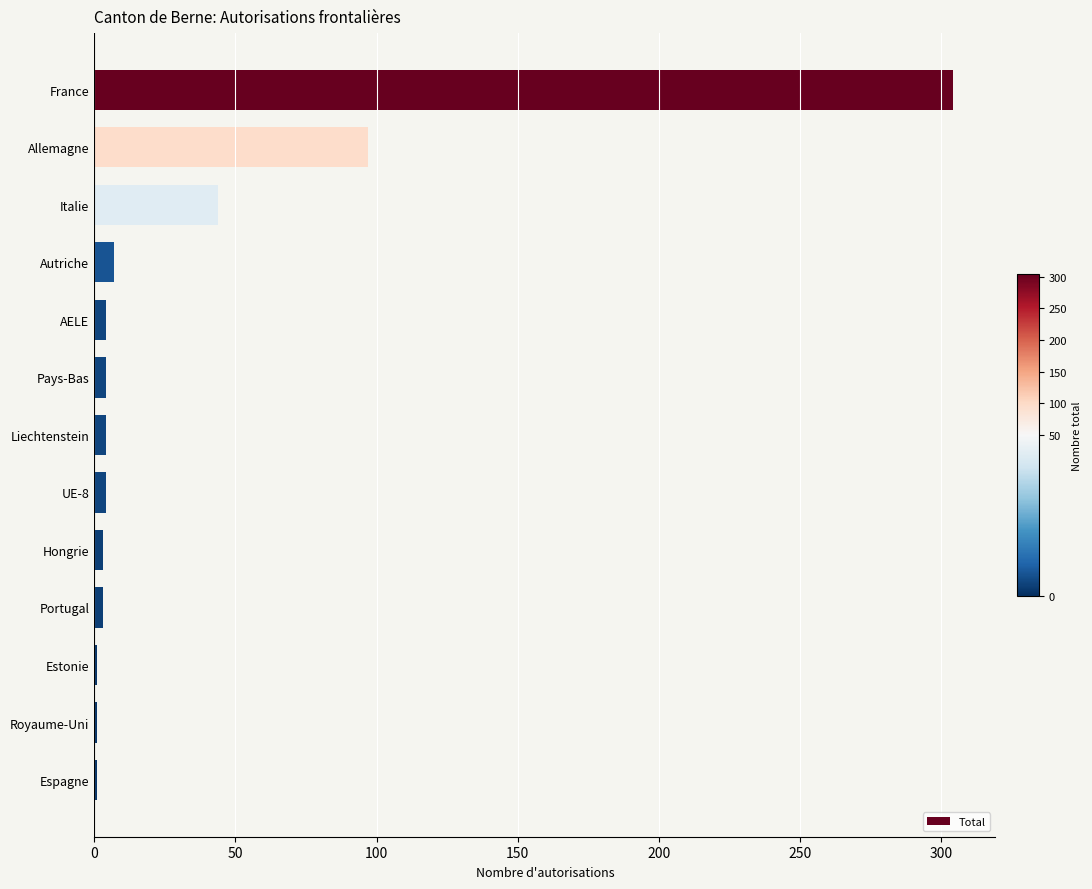

The value at France is 304. True or false?

True